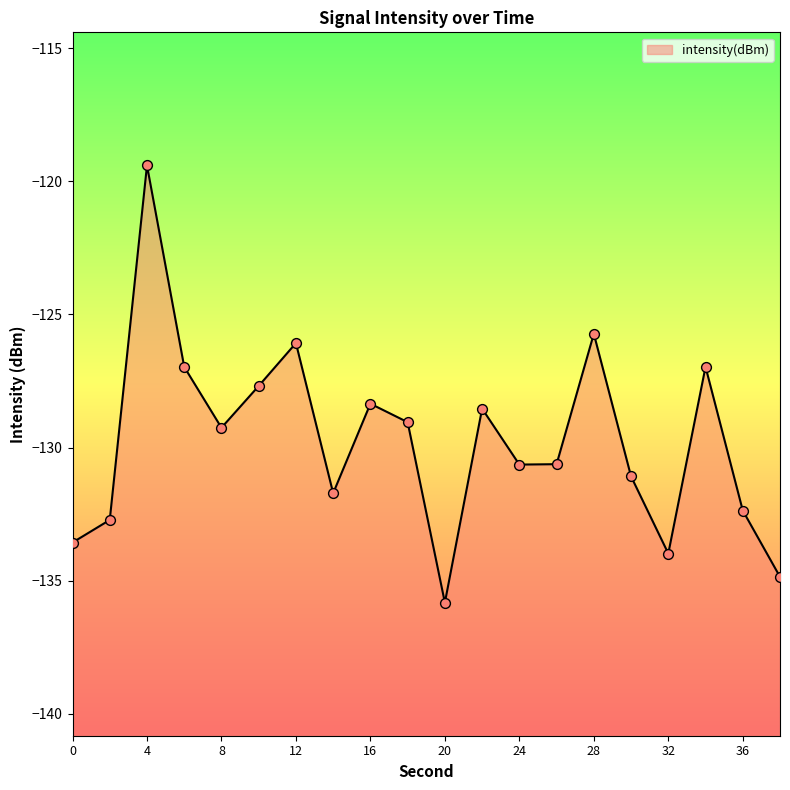

Between 20 and 18, which is larger?

18